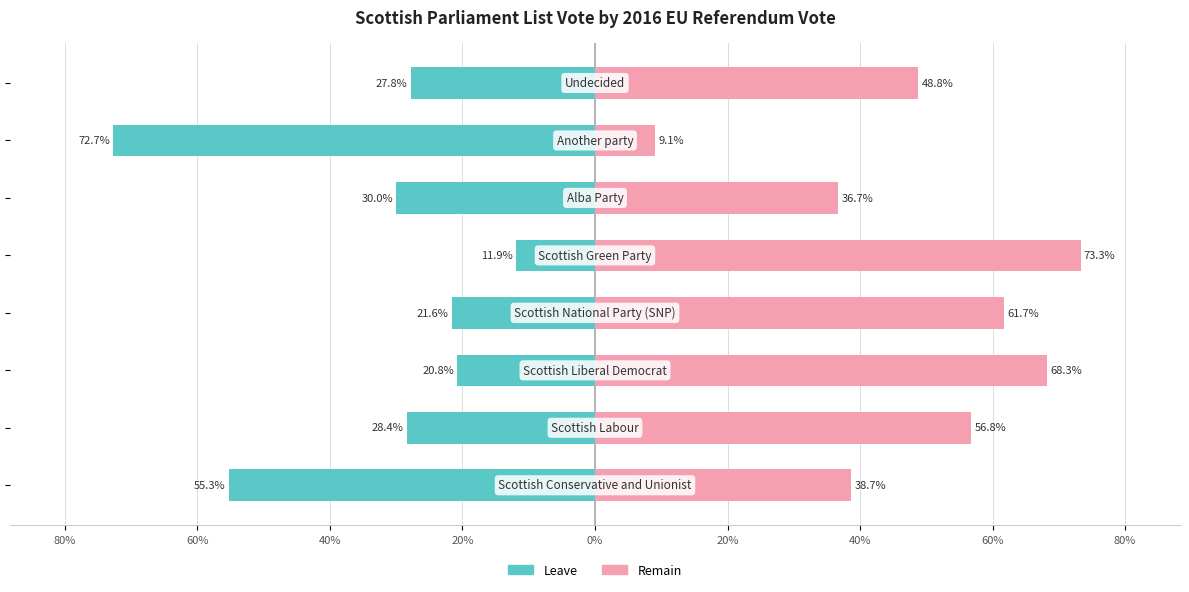

What is the smallest value displayed?

-72.7